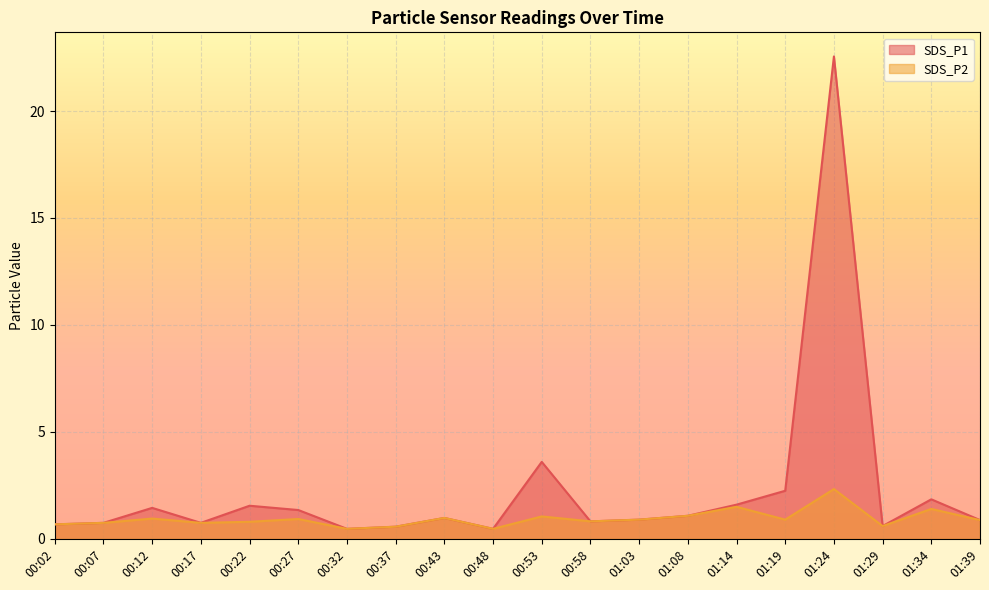

True or false: SDS_P2 and SDS_P1 cross at least once.

False